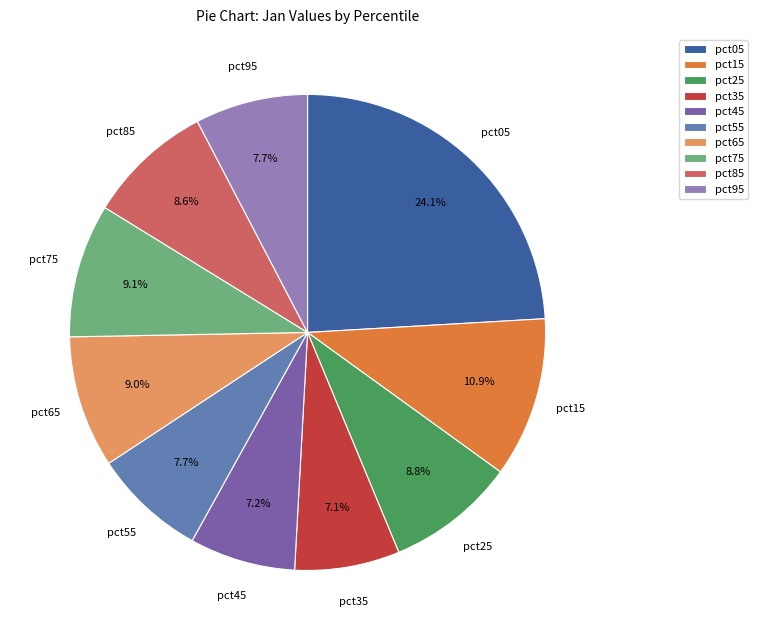

Count the number of slices in the pie.

10